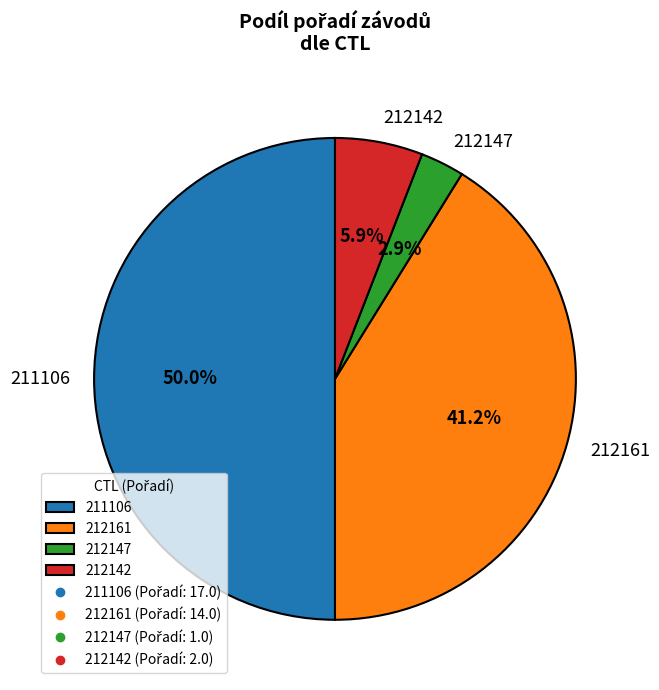

To the nearest percent, what is the average slice percentage?

25%